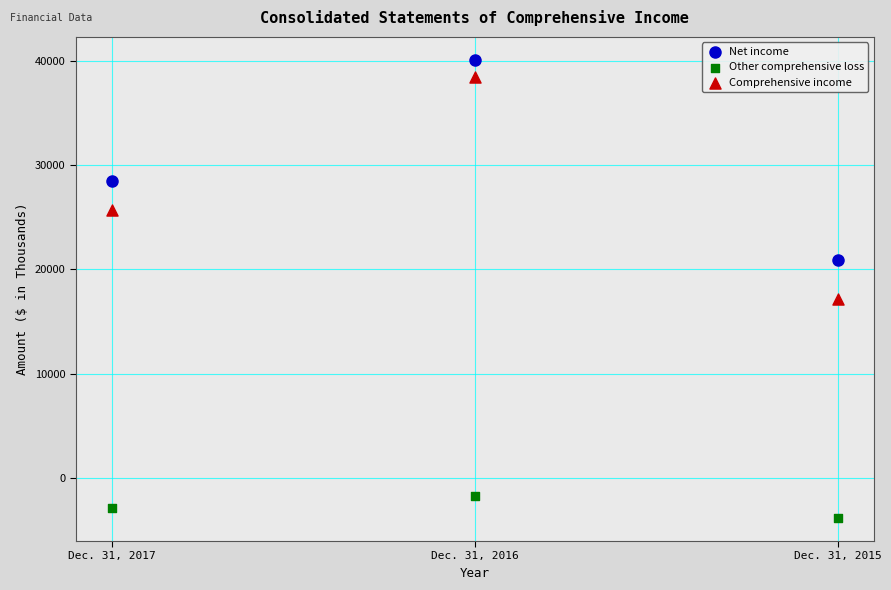

Which series reaches the minimum Y coordinate?

Other comprehensive loss